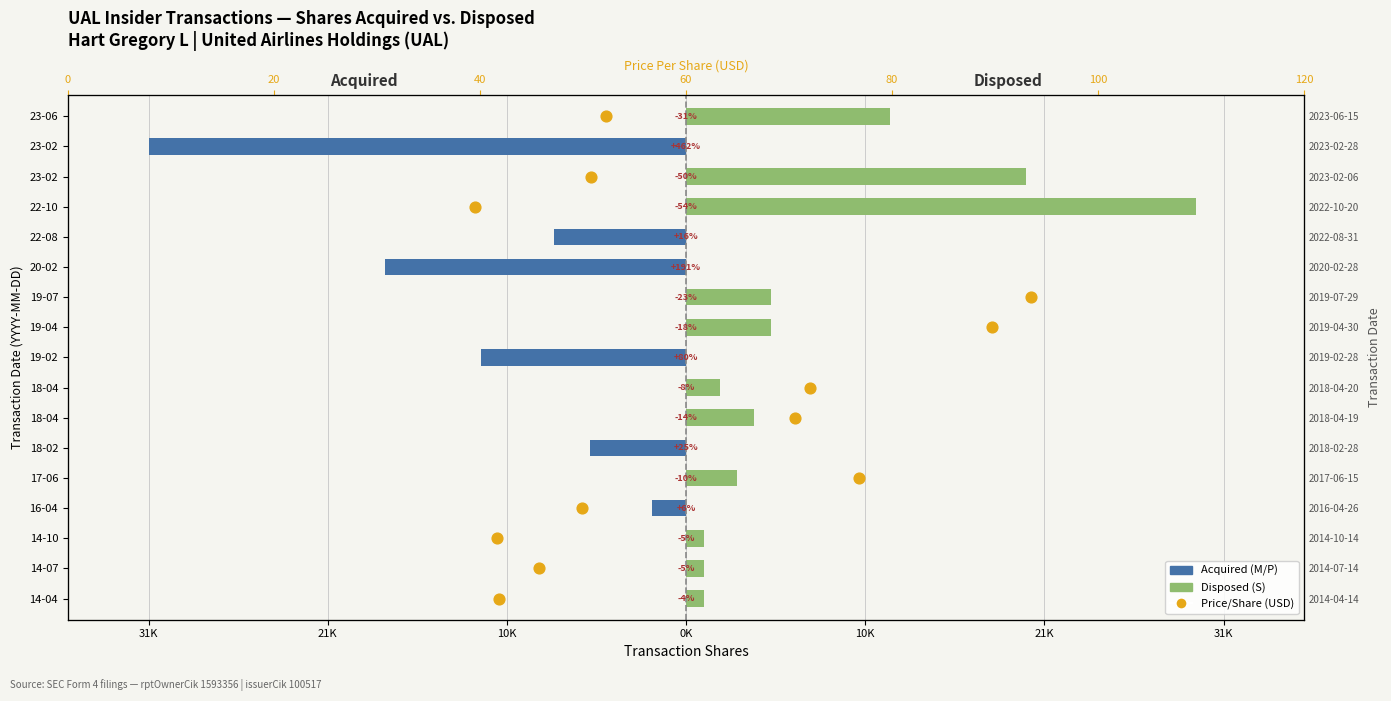

Which series has the widest spread of Y values?

Acquired (M/P)